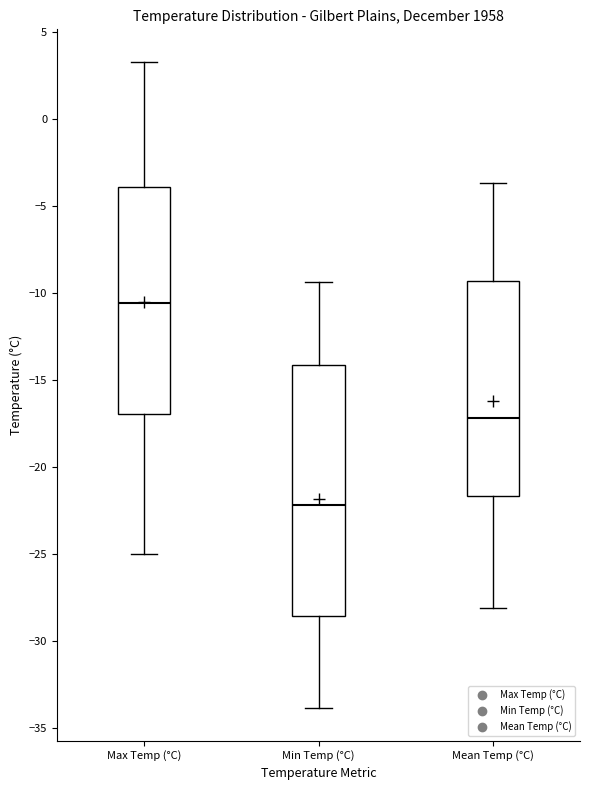

Reading left to right, transcribe this box plot: for each box, give where its median line is, the range the box spans, and where its two whiskers end, as read against the y-axis. The values are not printed on the chart, so give them approximately, as read against the axis.

Max Temp (°C): median -10.5, box -17.0 to -4.0, whiskers -25.0 to 3.5
Min Temp (°C): median -22.0, box -28.5 to -14.0, whiskers -34.0 to -9.5
Mean Temp (°C): median -17.0, box -21.5 to -9.5, whiskers -28.0 to -3.5